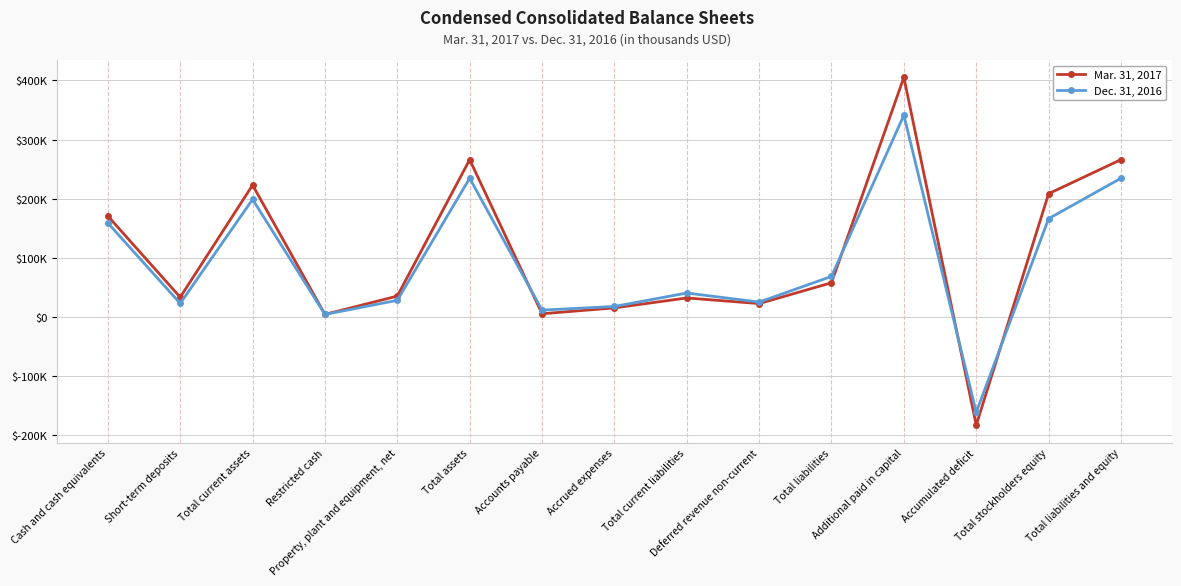

Reading left to right, transcribe all the data shown in this chart.

Mar. 31, 2017: 170559	33114	222932	4049	35092	265980	5177	15110	31912	22394	57654	405165	-183274	208326	265980
Dec. 31, 2016: 158779	22694	198751	4017	27899	234515	11350	17528	40270	24962	68373	341200	-161492	166142	234515